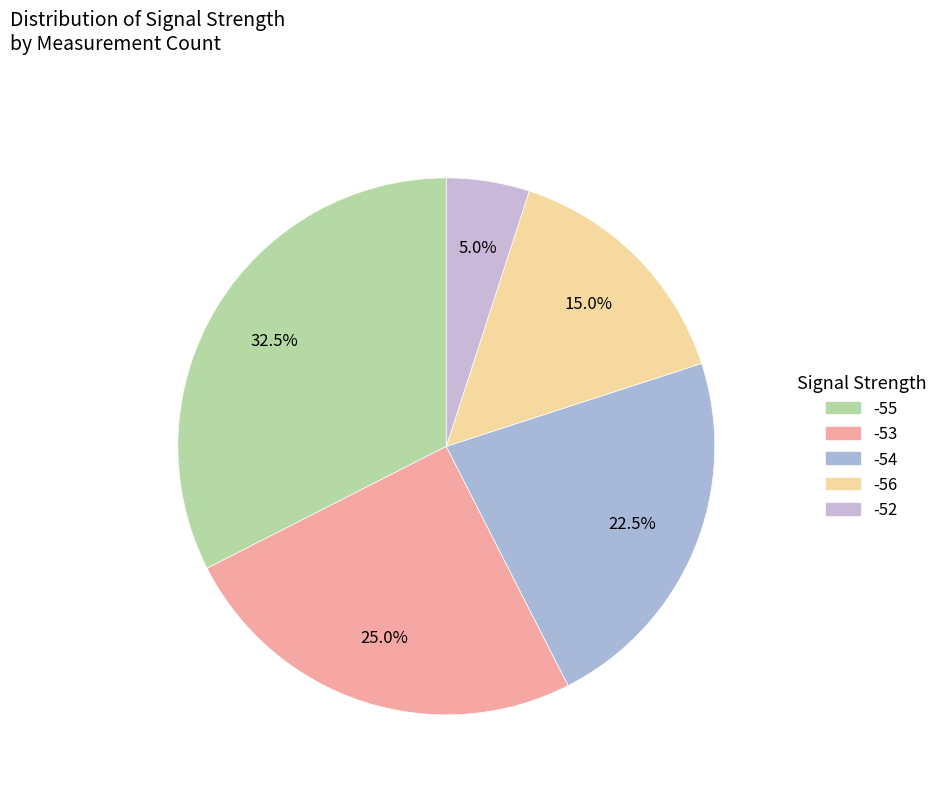

Is there a majority slice in this chart?

No